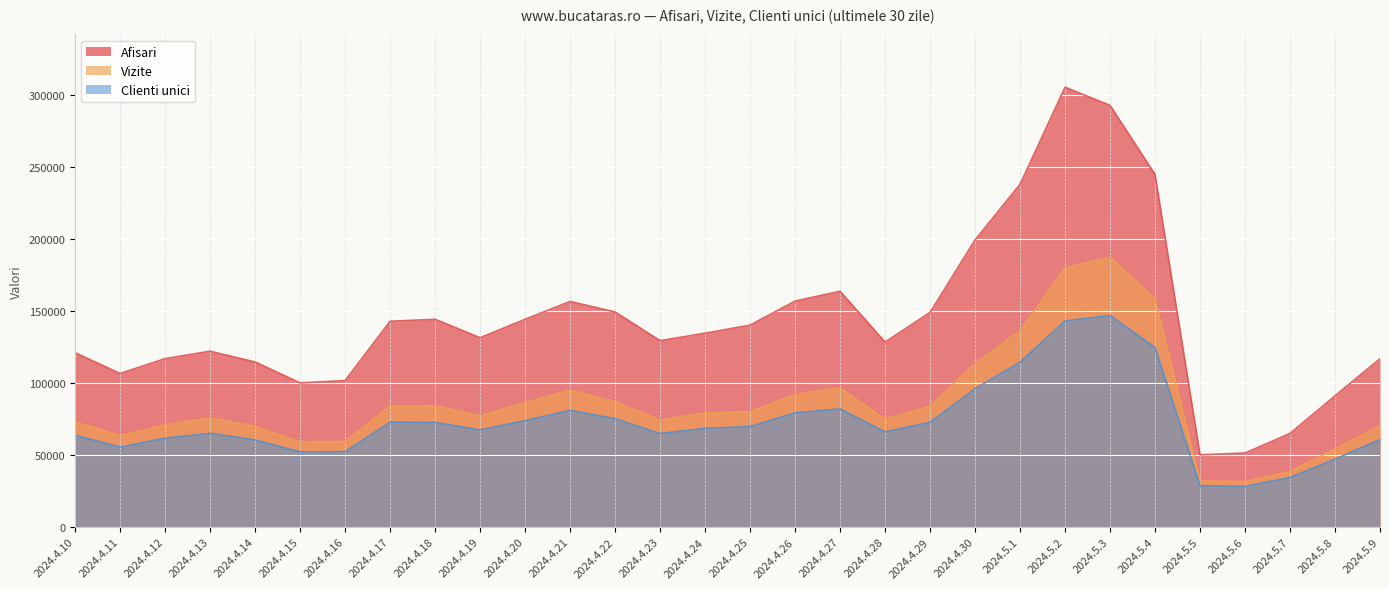

What is the sum of the Afisari values at 2024.4.25 and 2024.4.28?

268854